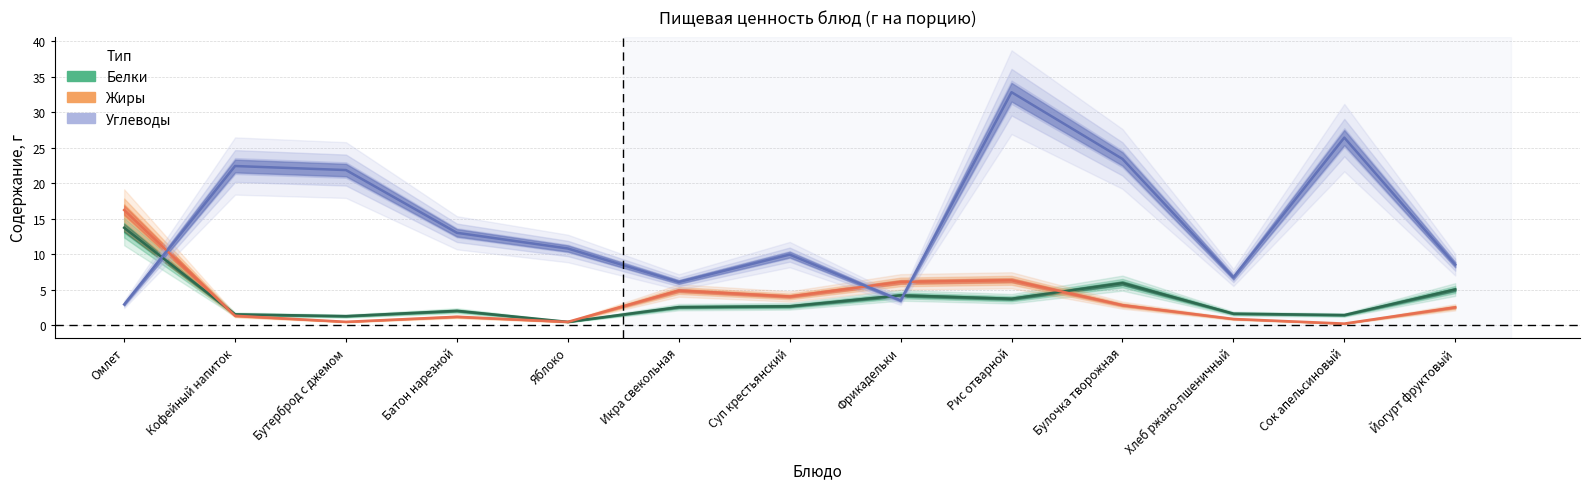

How many lines are shown in the chart?

3